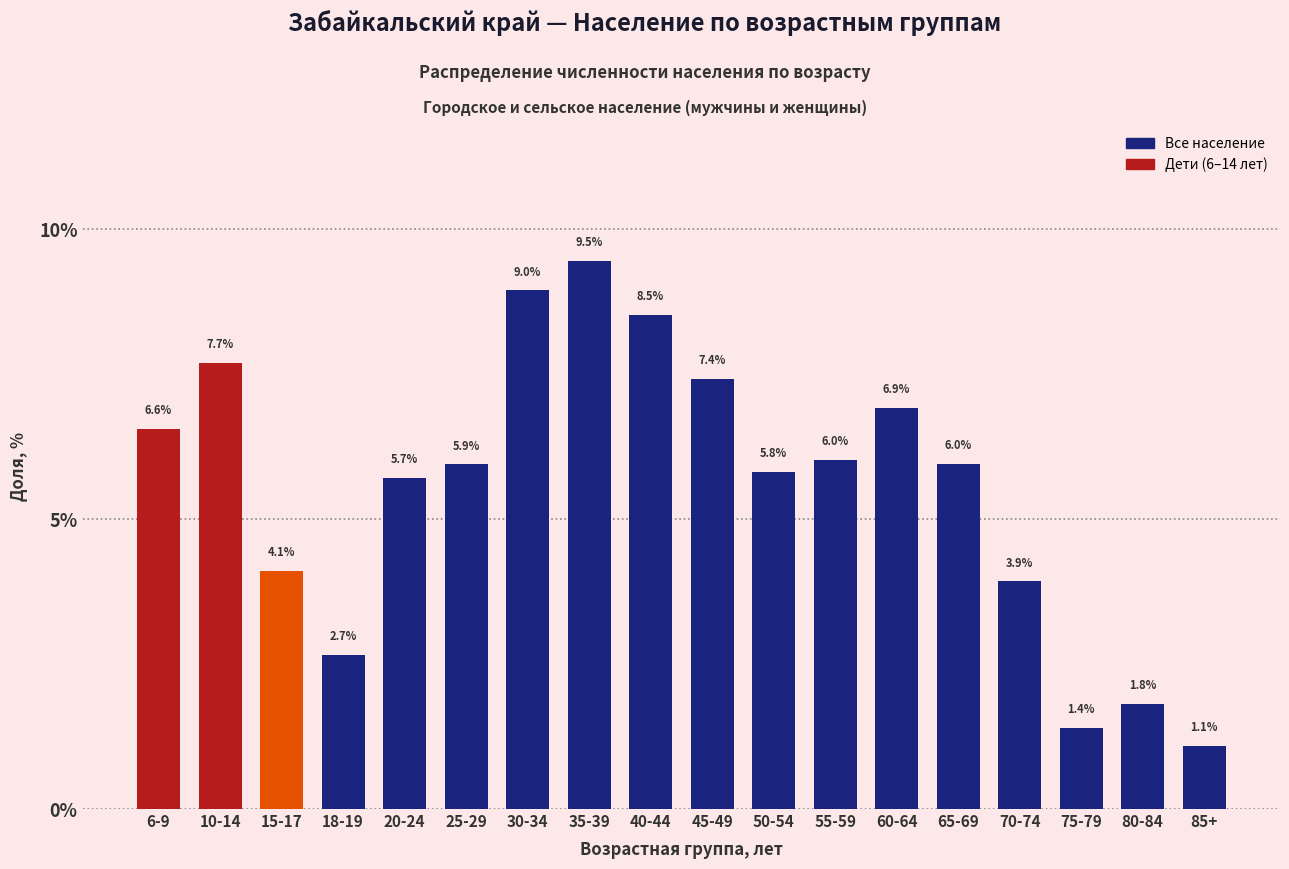

Reading left to right, what are all the values shown in this chart?

6.6	7.7	4.1	2.7	5.7	5.9	9.0	9.5	8.5	7.4	5.8	6.0	6.9	6.0	3.9	1.4	1.8	1.1